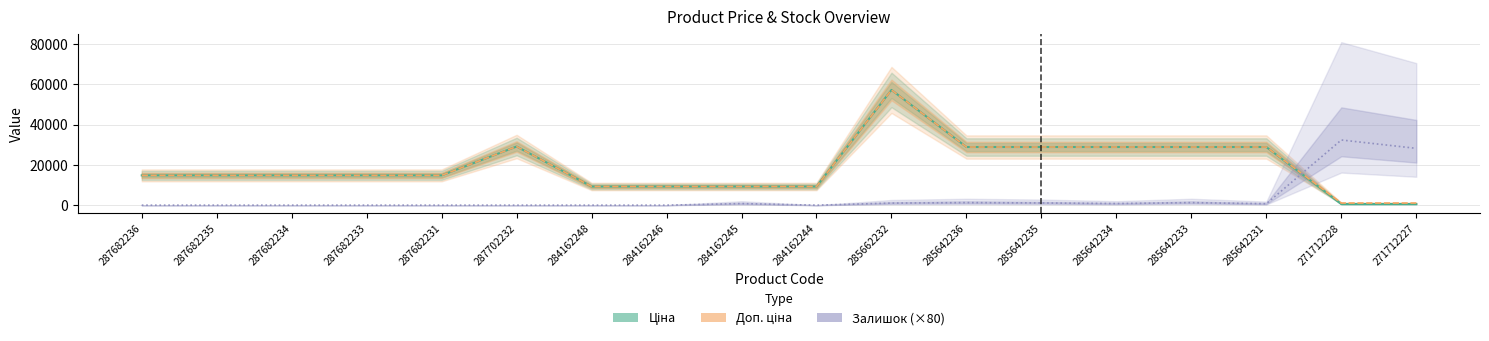

Which series changed the most between 287682234 and 287702232?

Ціна